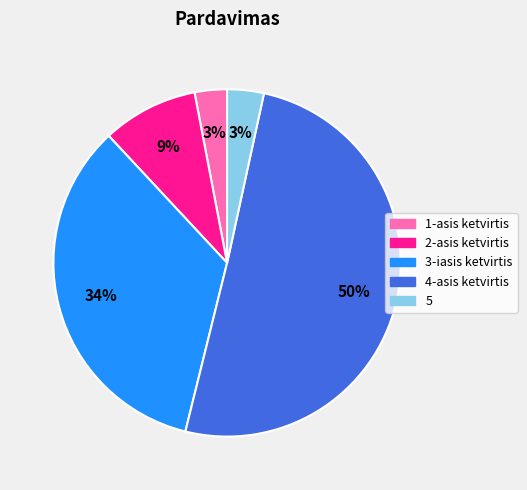

To the nearest percent, what percentage of the pie is 1-asis ketvirtis?

3%